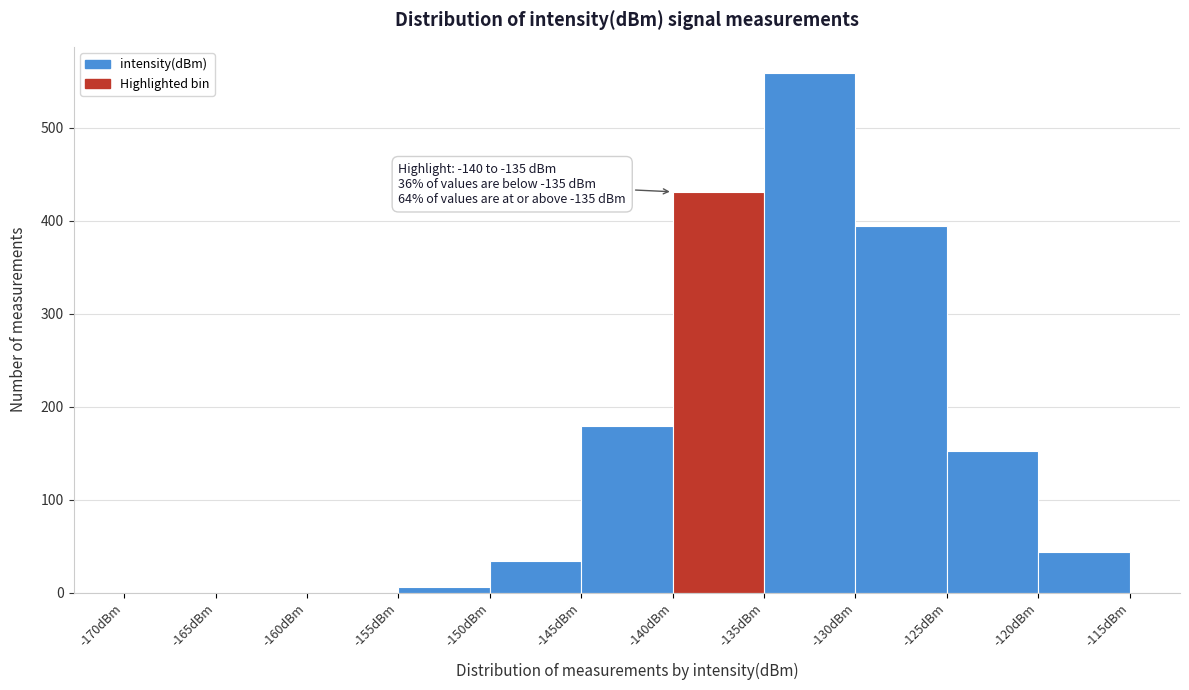

Which range on the x-axis has the tallest bar?

-135 to -130